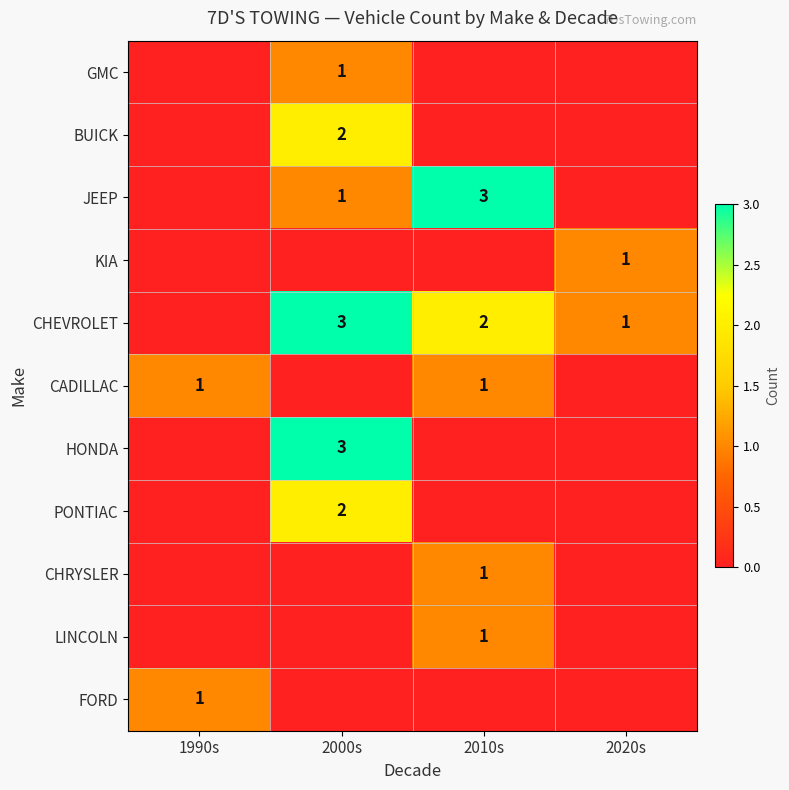

The CHRYSLER series shows 0 at 2010s. True or false?

False